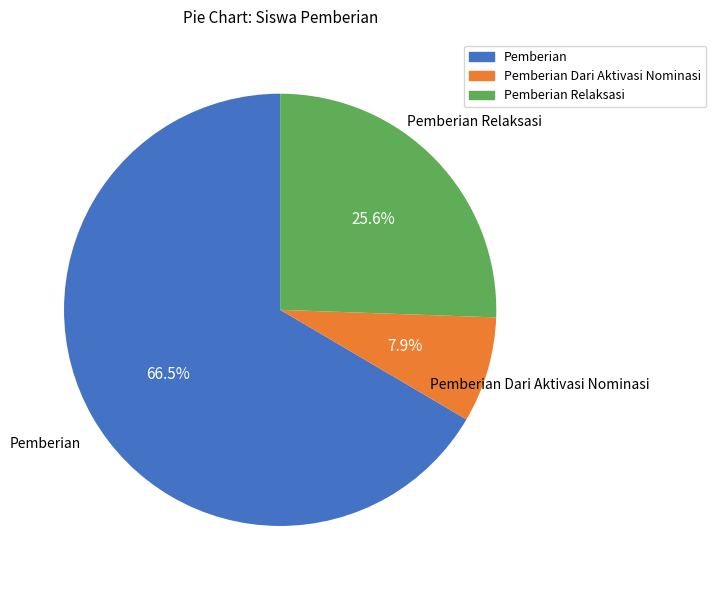

How many slices are in this pie chart?

3